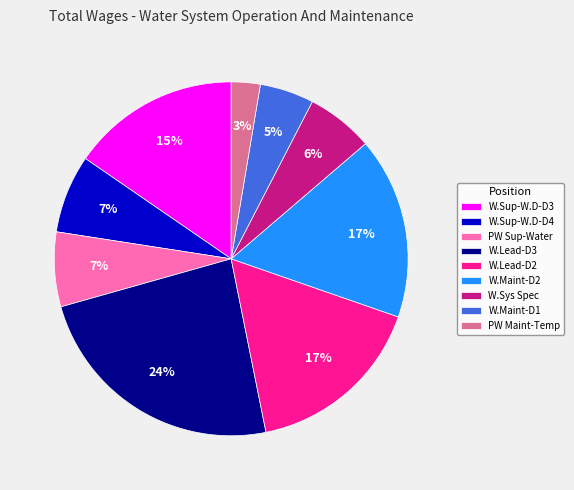

What percentage is the W.Lead-D3 slice, to the nearest percent?

24%